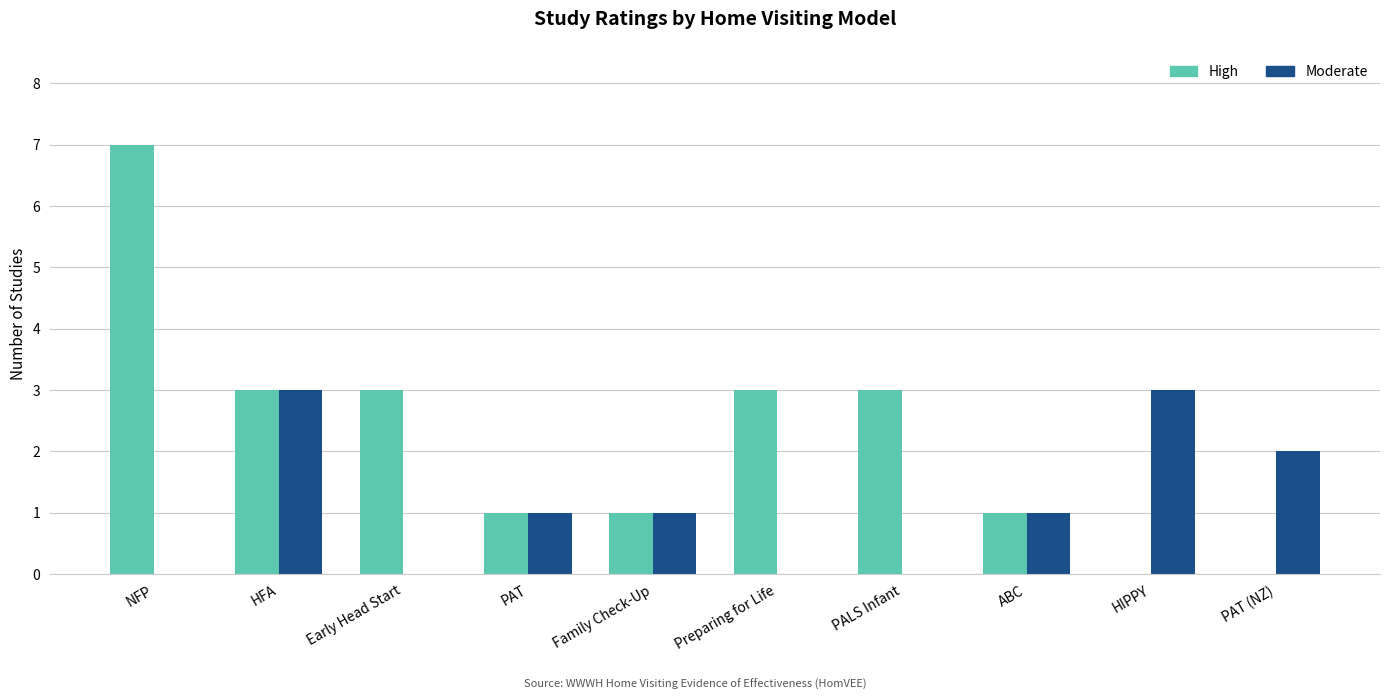

How many Moderate values are between 0 and 2?

8